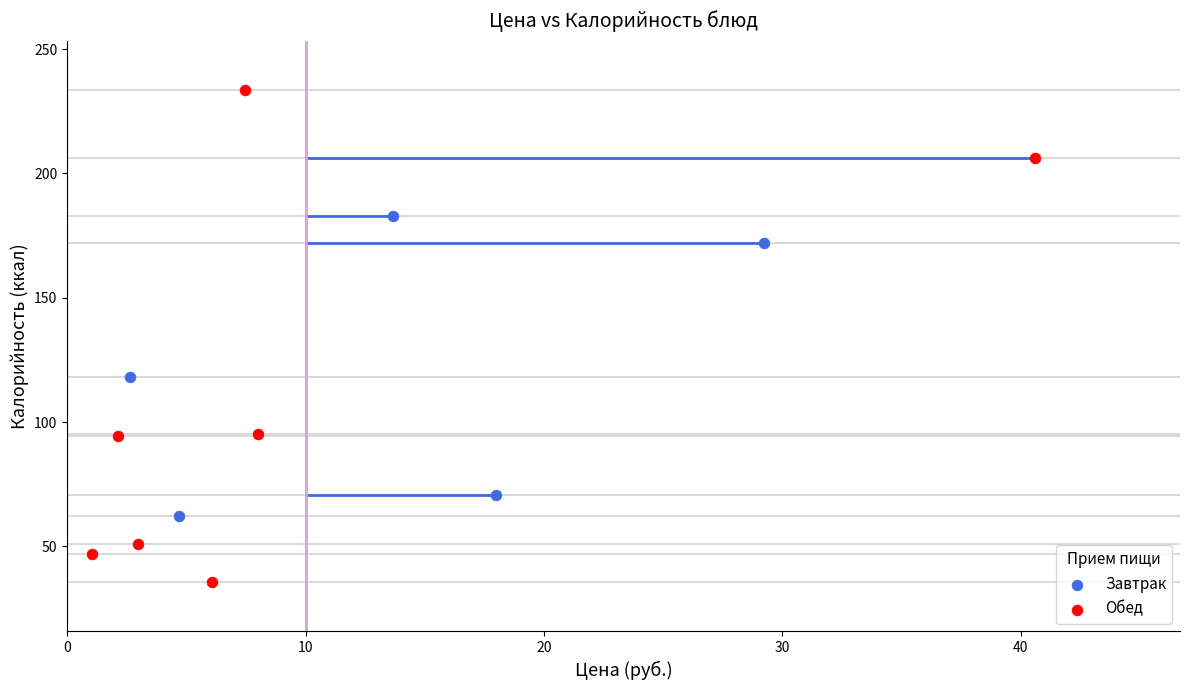

Which series contains the highest Y value?

Обед